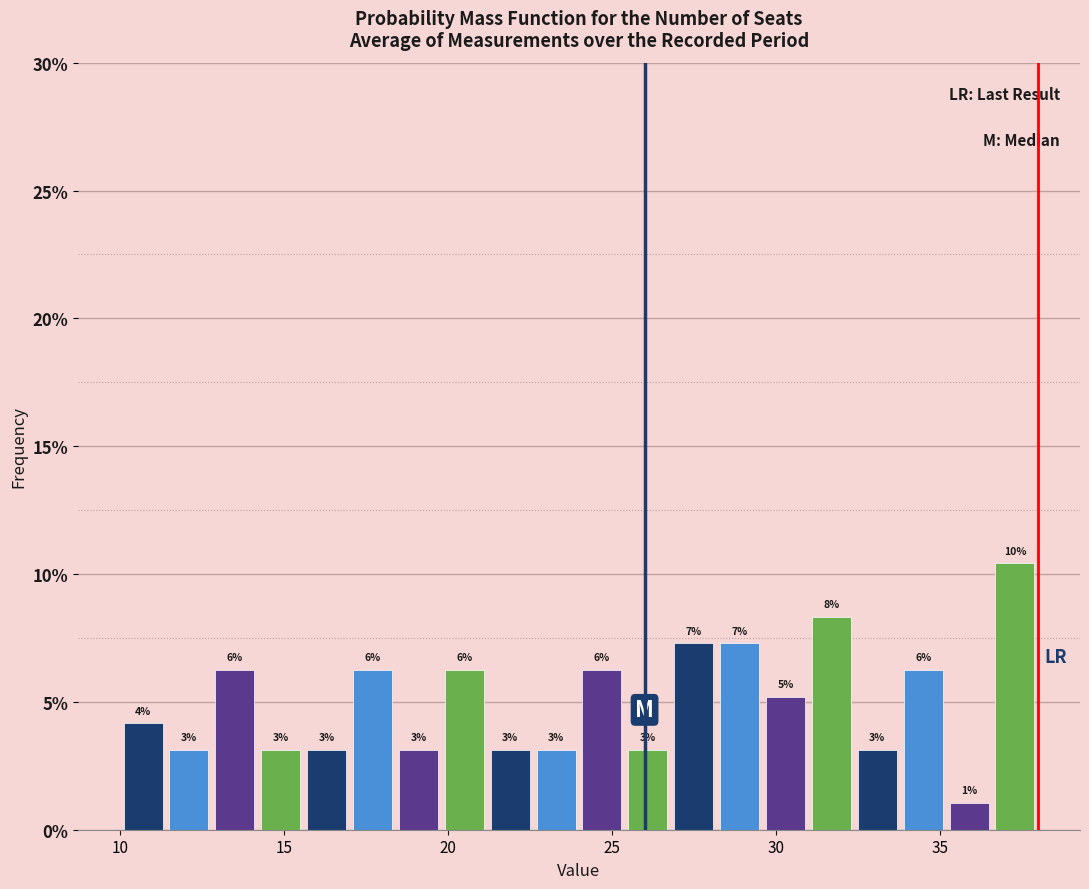

Around what value on the x-axis is the tallest bar? Give the approximate position of its centre, as read against the axis.

37.5